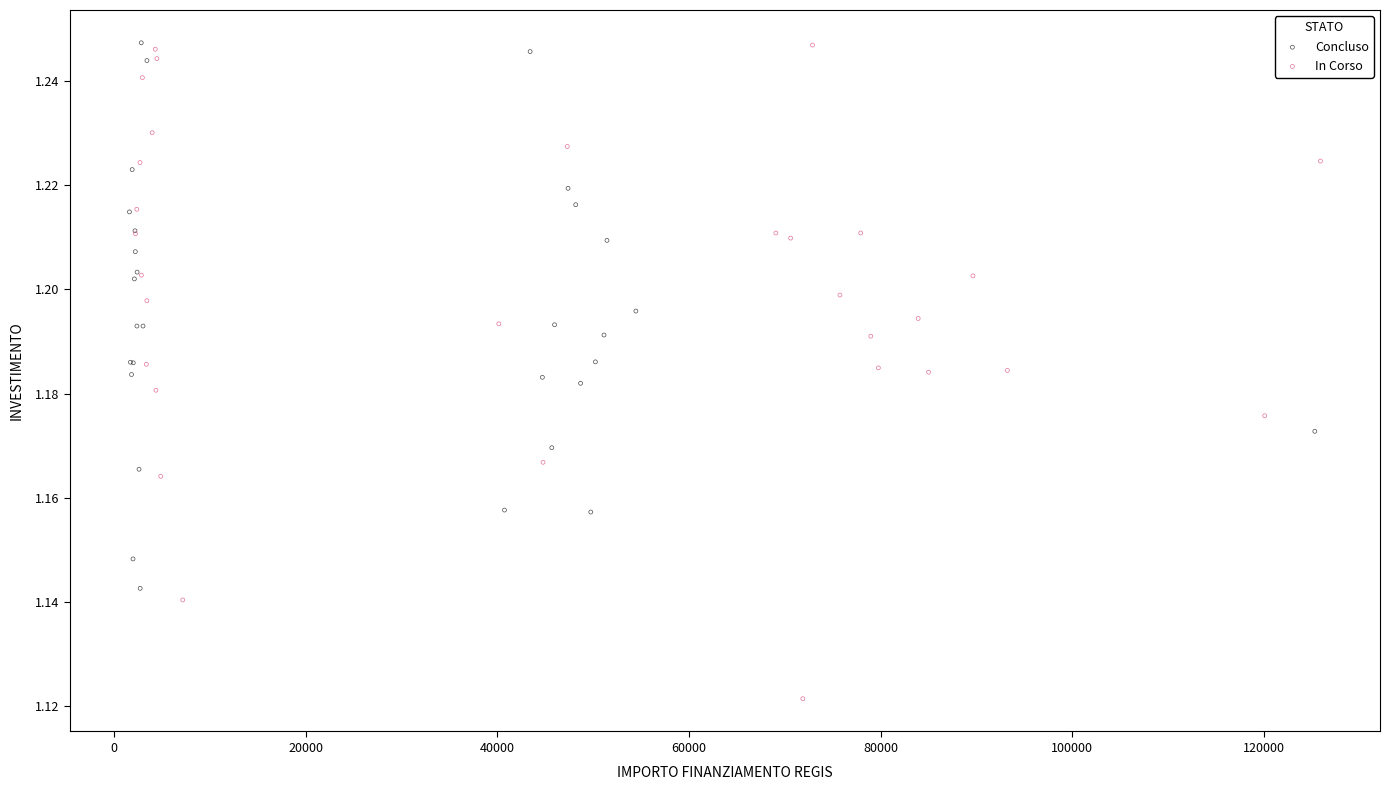

What are all the series names shown in the legend?

Concluso, In Corso